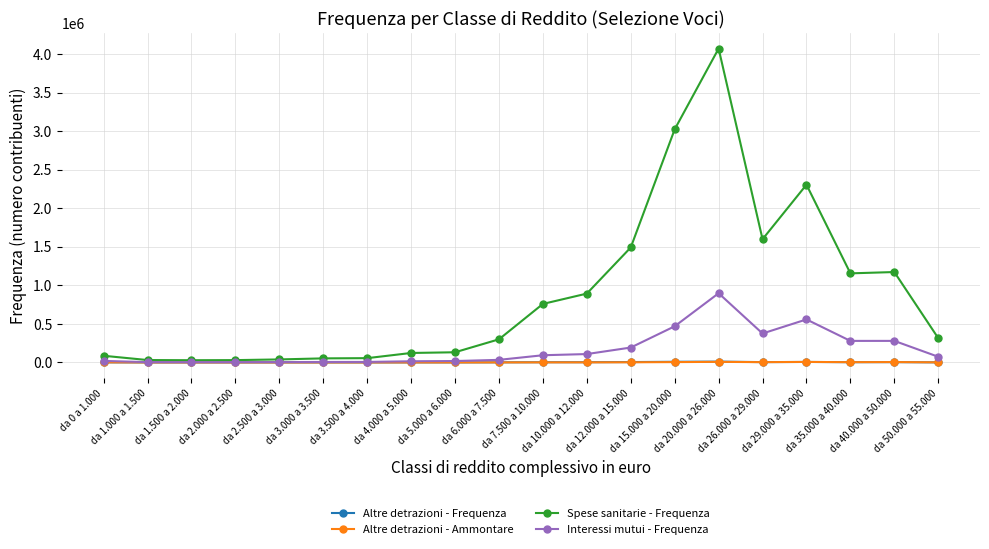

What is the sum of all Spese sanitarie - Frequenza values?

17666436